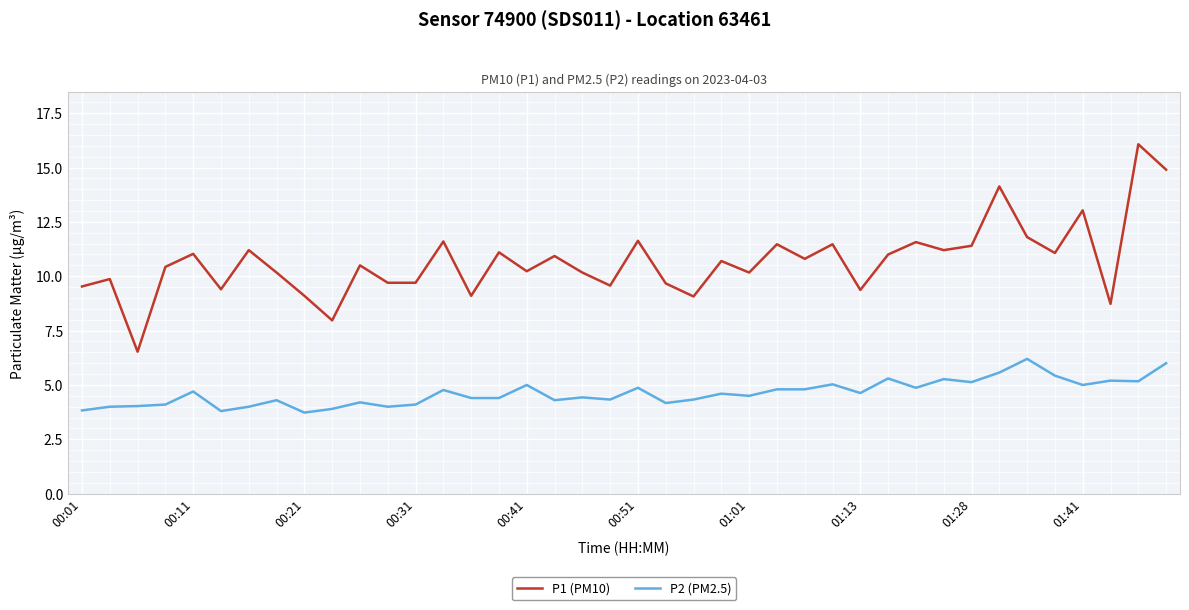

What is the lowest value of the P1 (PM10) series?

6.5